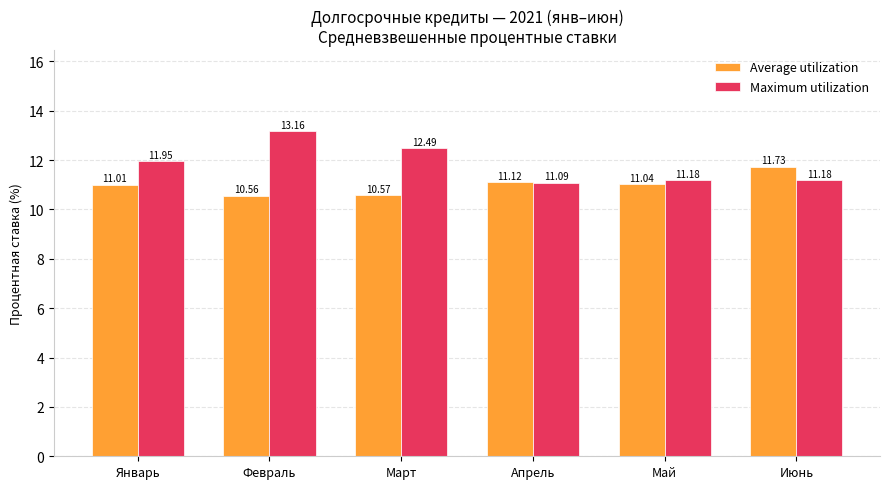

What position from the right is Июнь?

1